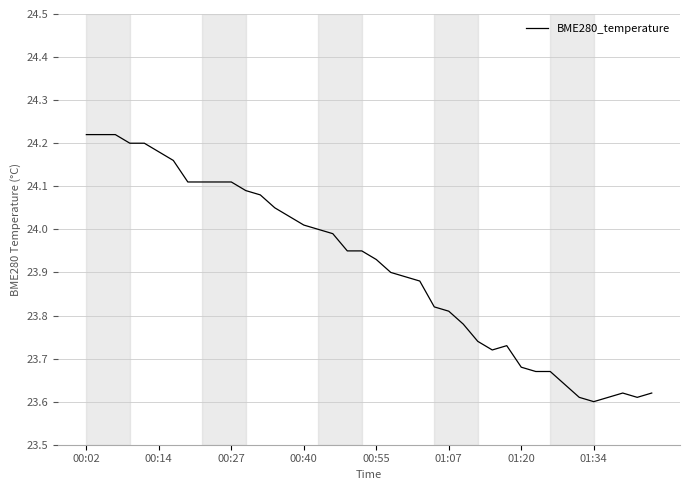

What is the difference between the maximum and minimum values?

0.6